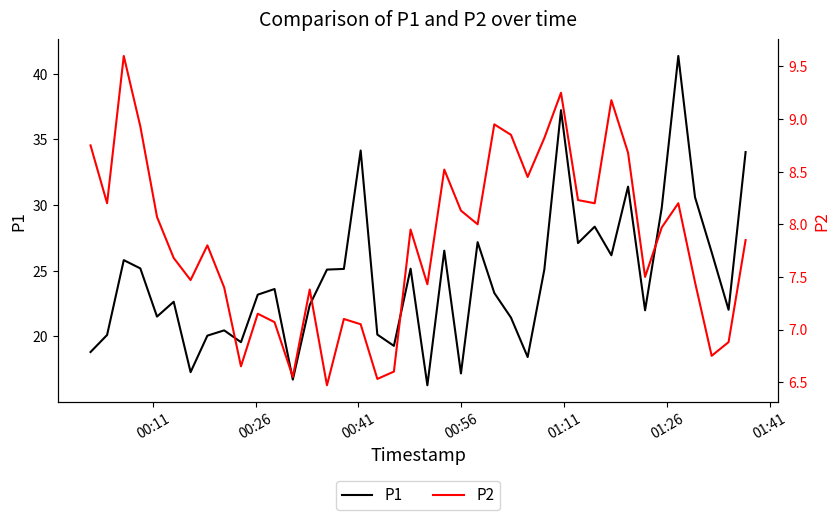

What is the minimum value for P1?

16.3